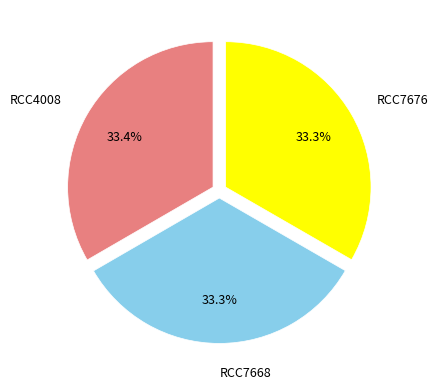

How many slices are in this pie chart?

3